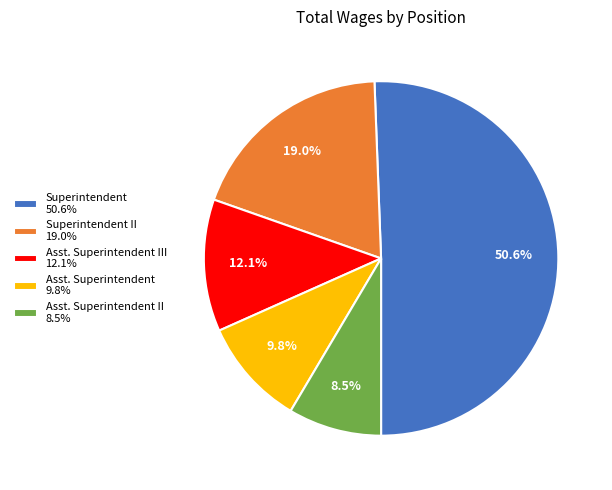

Which category has the biggest portion of the pie?

Superintendent 50.6%